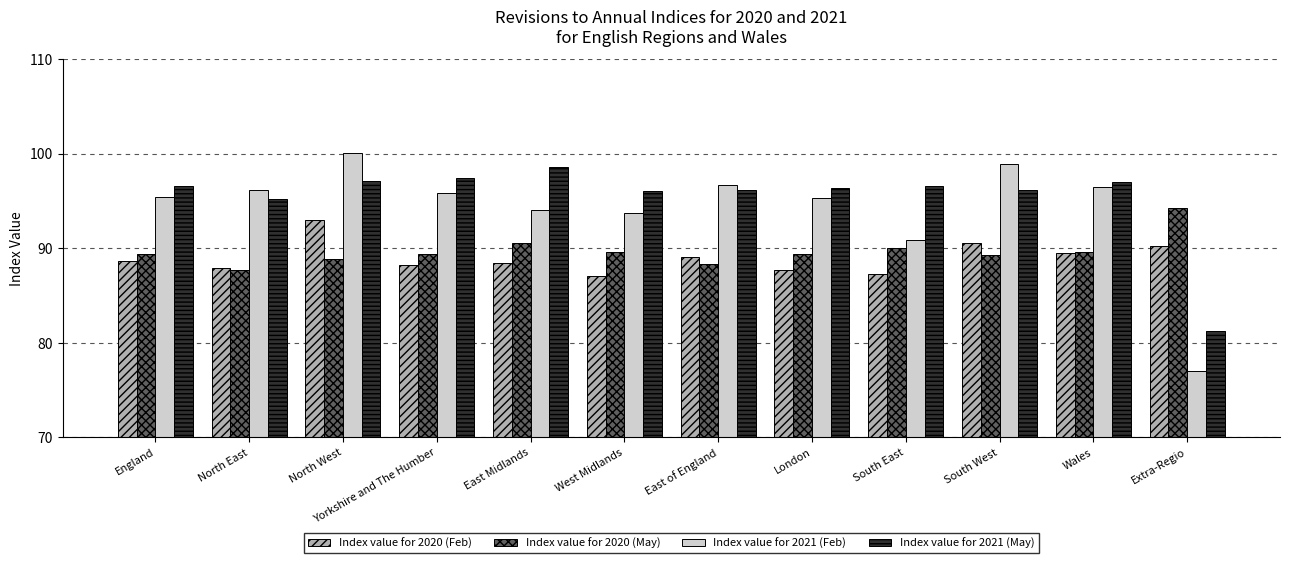

What is the label of the 12th bar from the right?

England